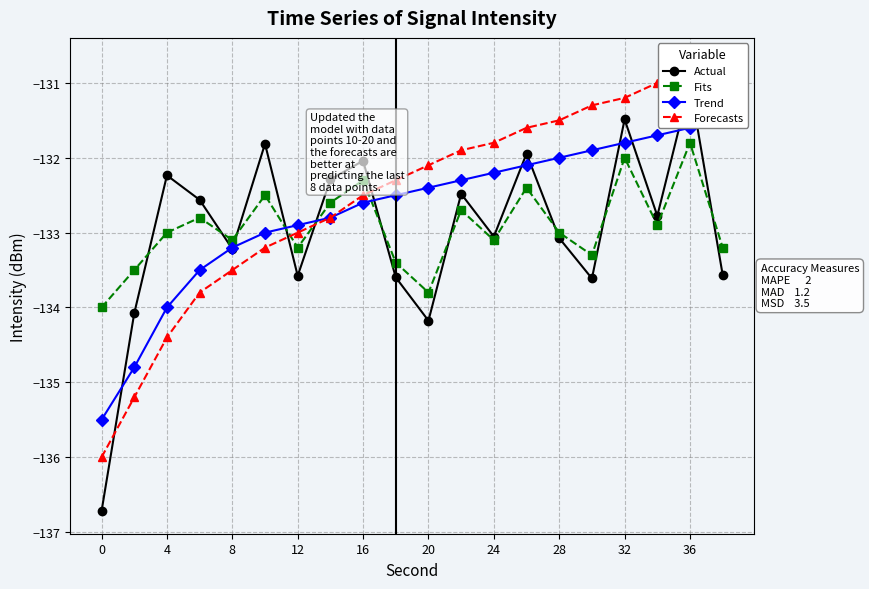

In Fits, how many points are lower than both neighbors (excluding endpoints)?

6